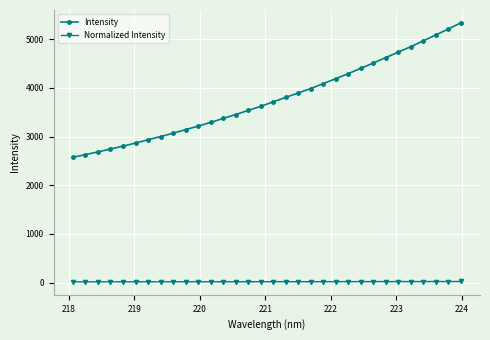

What is the difference between the maximum and minimum values in the Intensity series?

2757.4